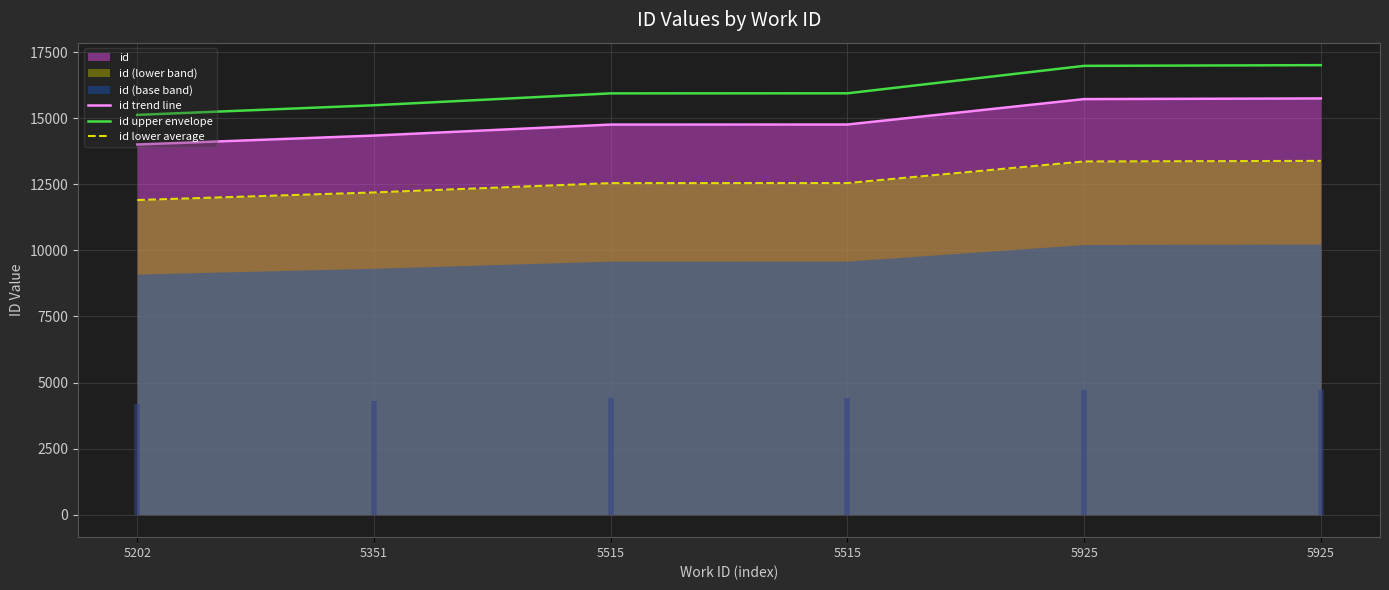

What is the total value across all series at 5925?

46071.3